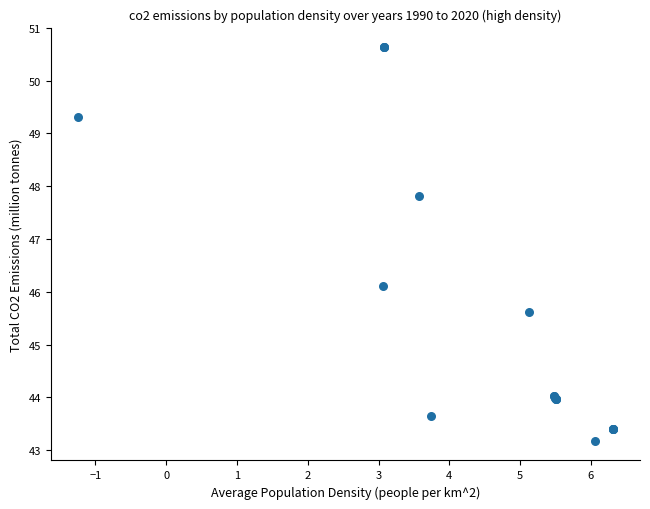

What Y value in the scatter plot is closest to 46?

46.1